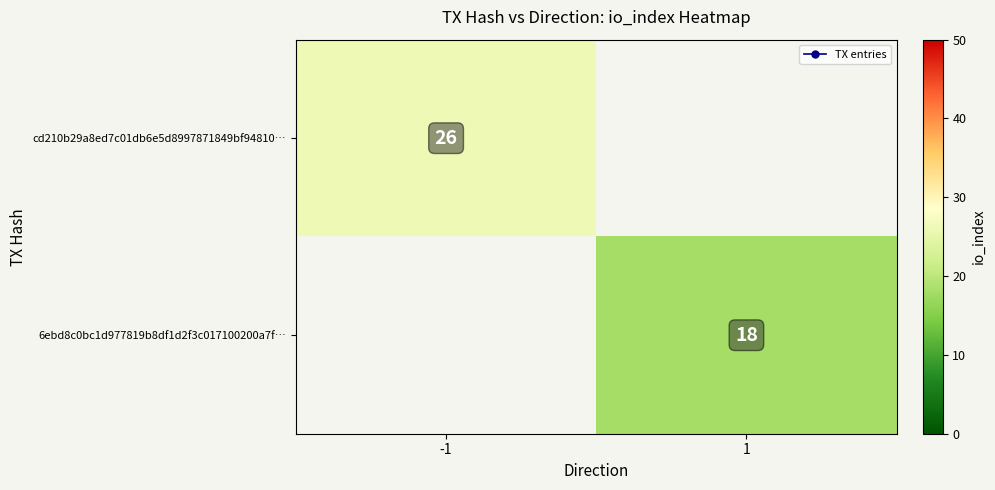

Which category has the lowest value across all series?

1